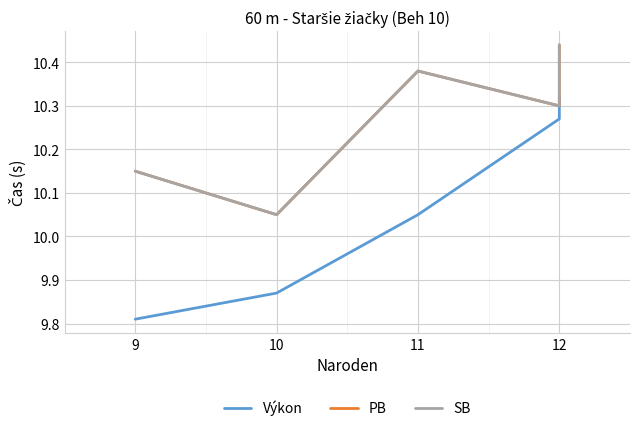

True or false: SB and Výkon cross at least once.

False